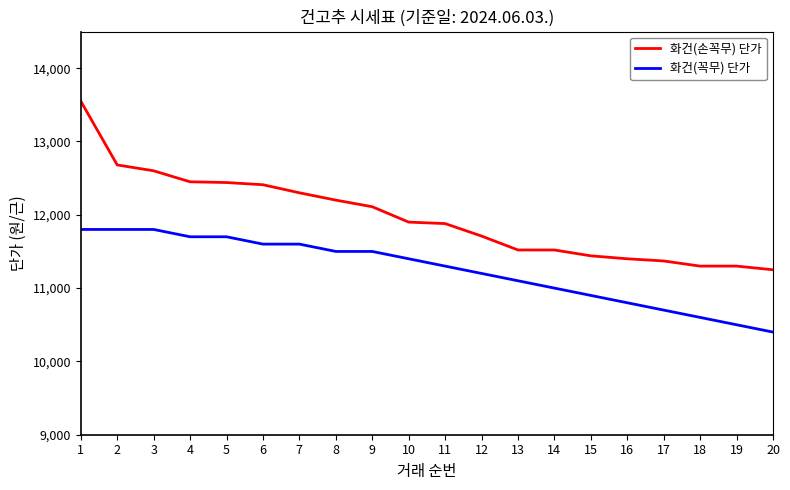

The value of 화건(손꼭무) 단가 at 3 is 12600. True or false?

True